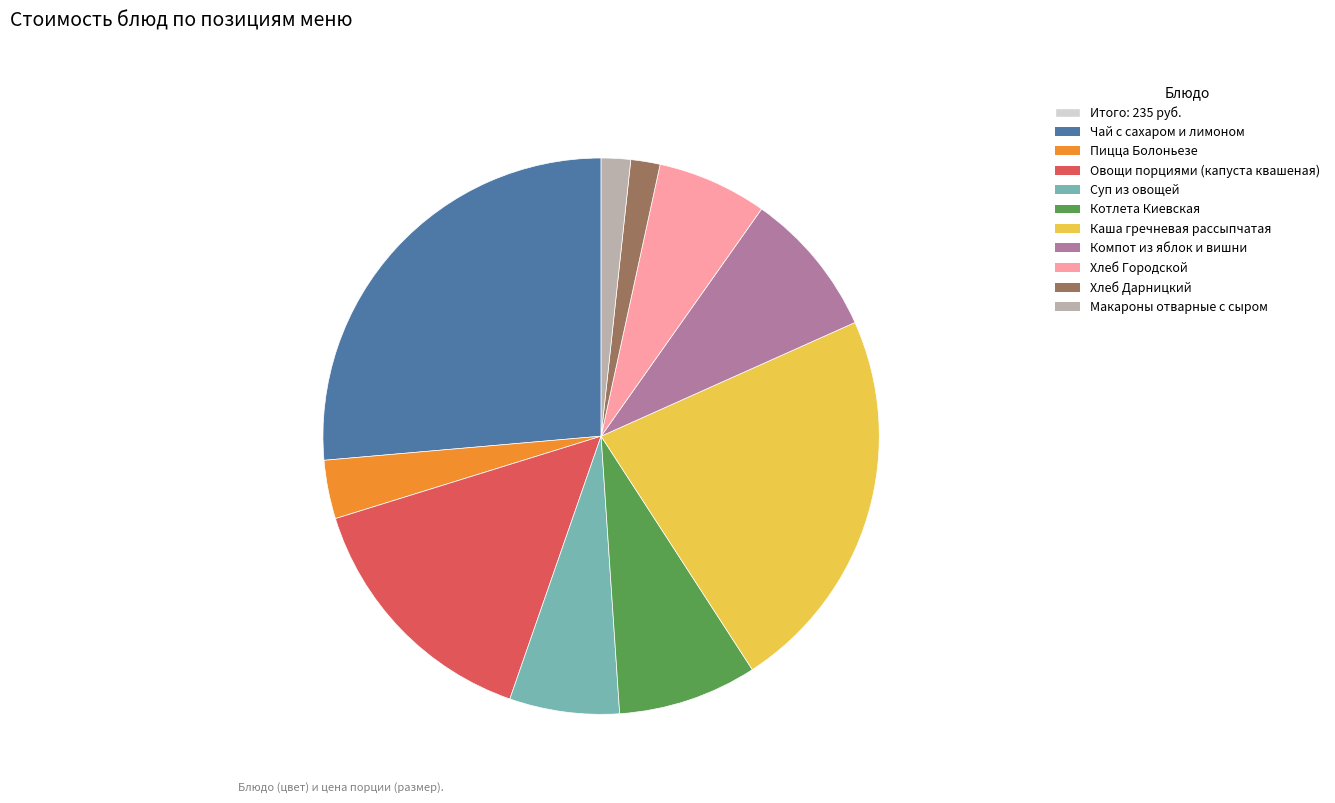

Does any single category account for the majority?

No